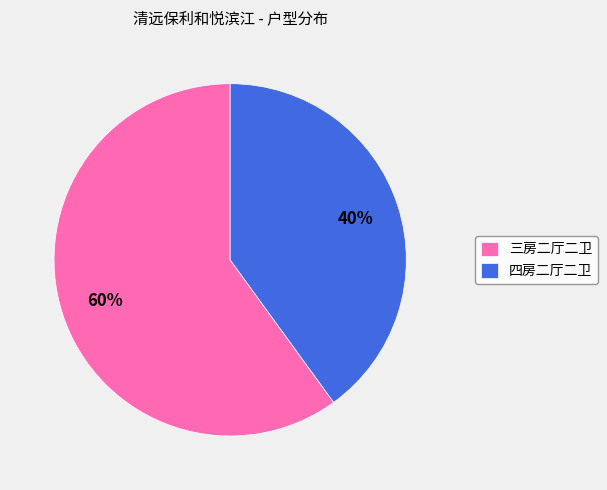

What is the smallest slice in the pie chart?

四房二厅二卫